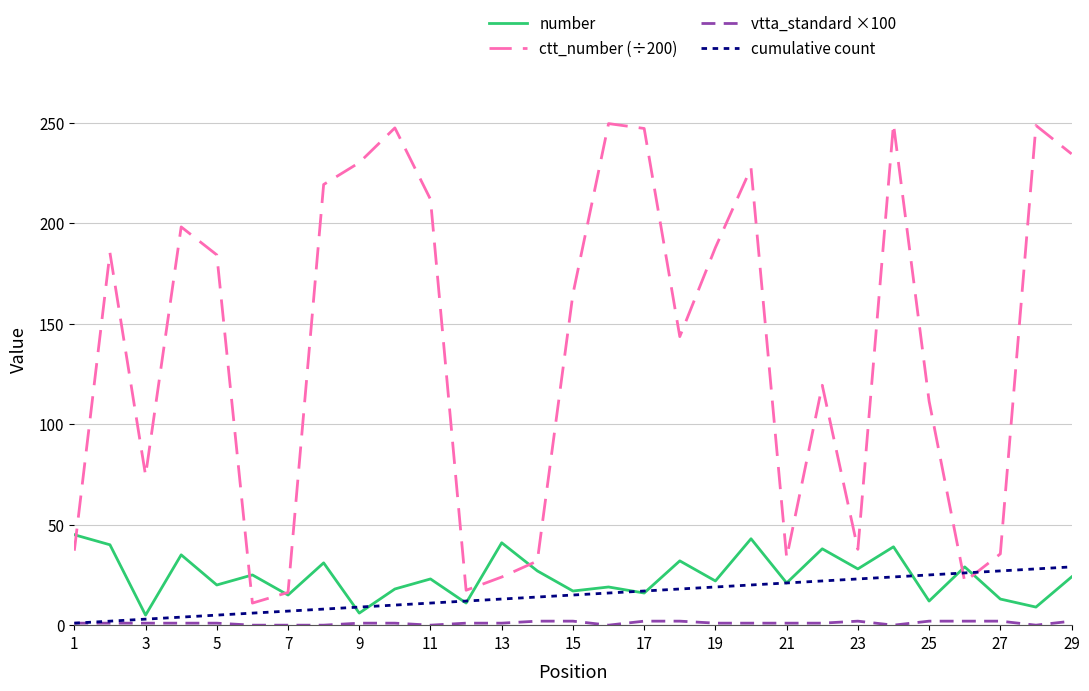

At how many categories does at least one series exceed 90?

18